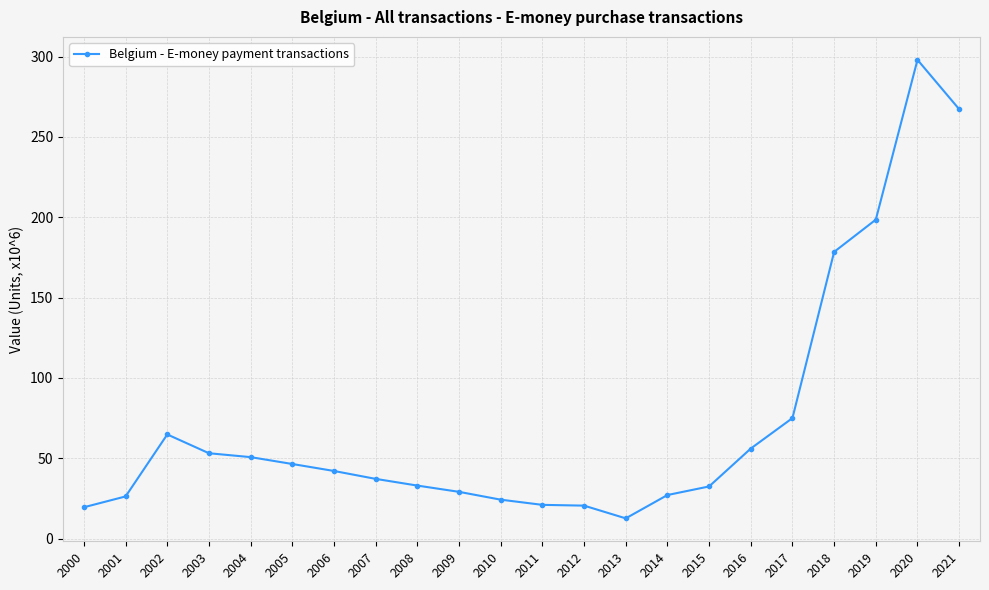

What is the value of the 22nd point from the left?

267.3